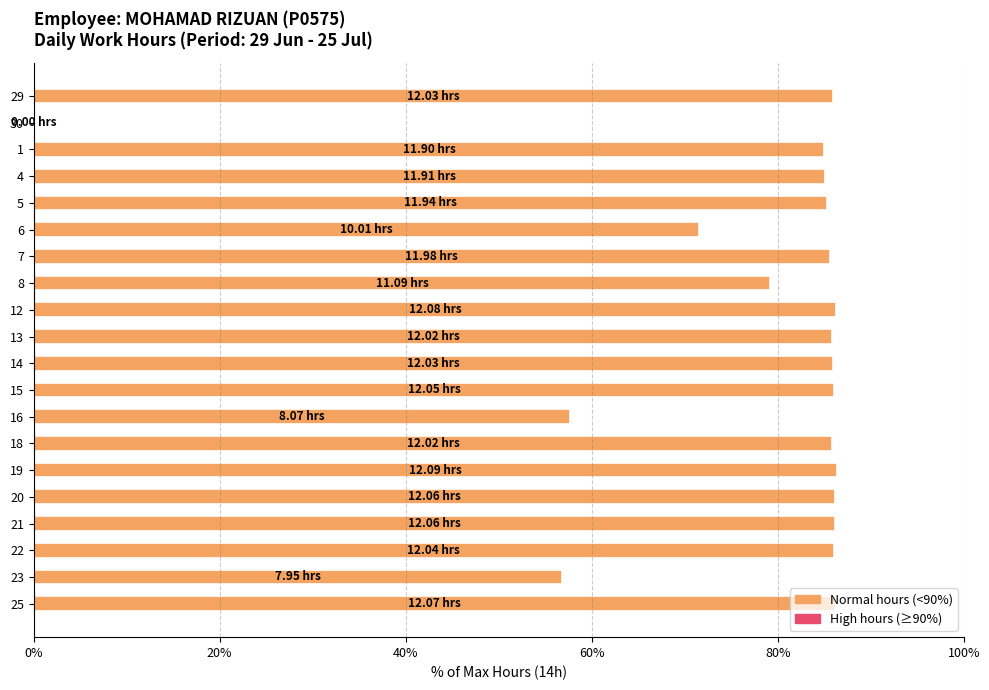

Are the bars horizontal?

Yes